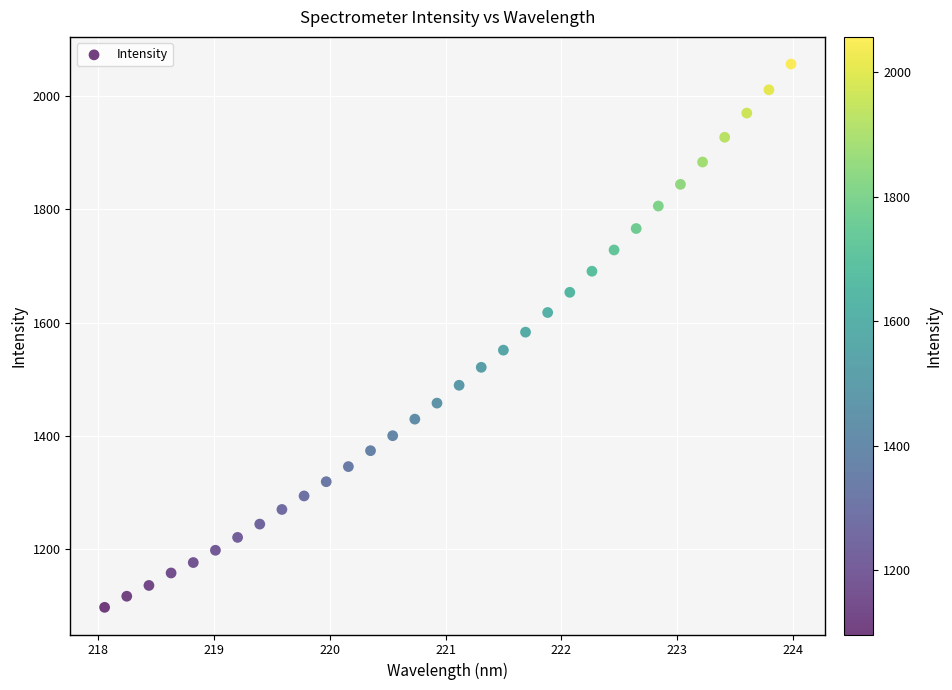

What is the range of X values (max minus min)?

5.9